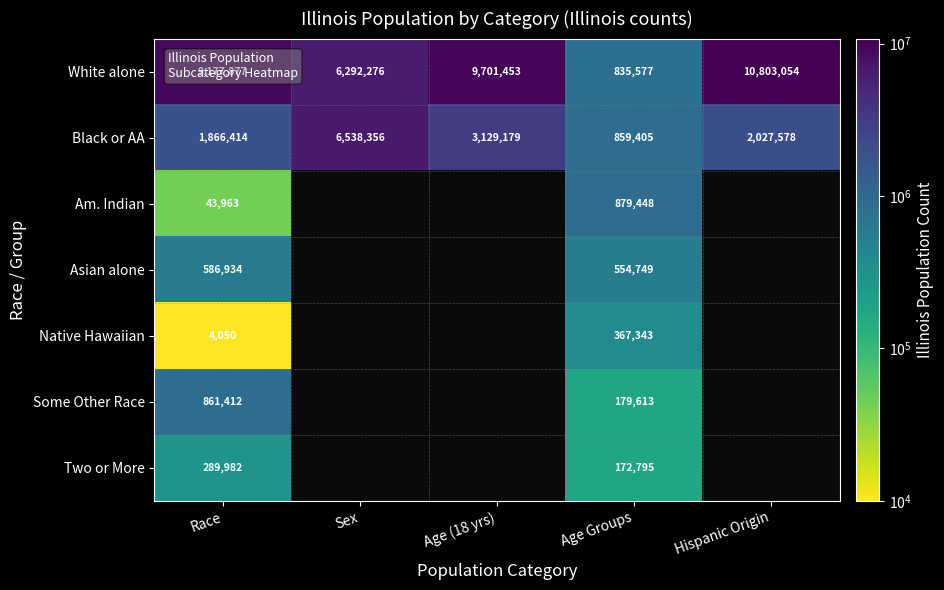

At which category is the sum across all series the highest?

Race